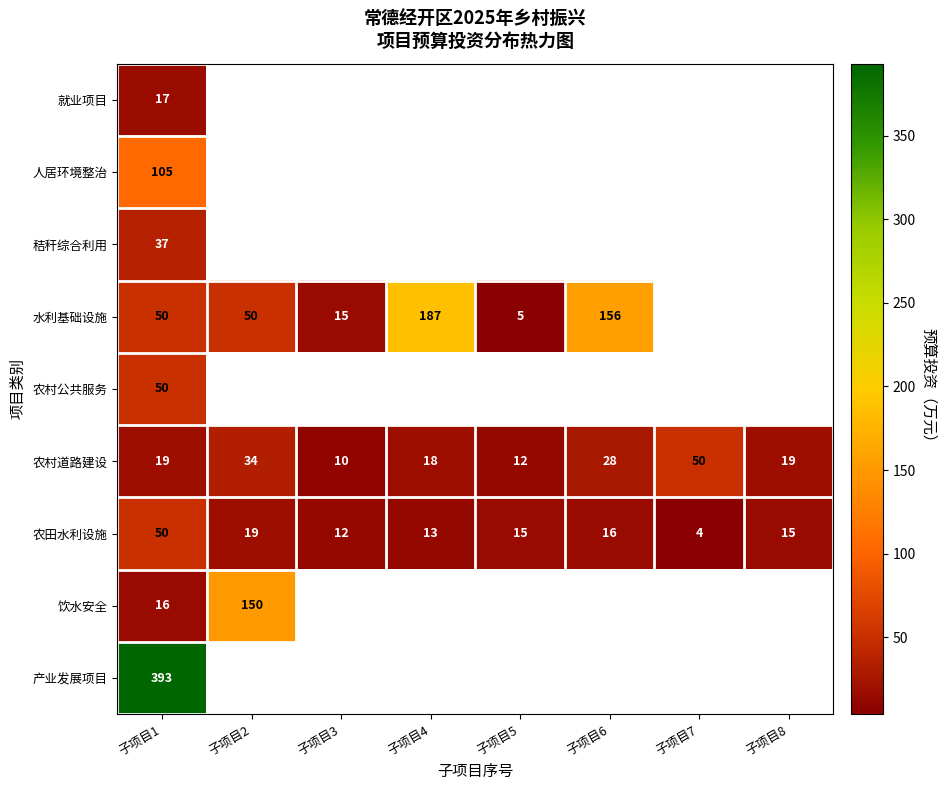

What is the average value of the 农村道路建设 series?

24